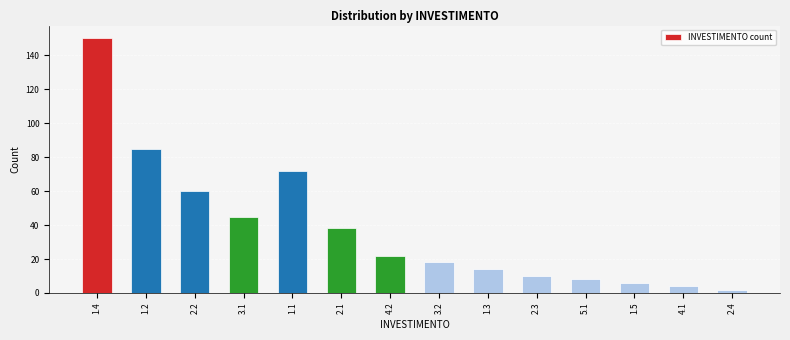

Reading left to right, list all the values displayed in this chart.

150	85	60	45	72	38	22	18	14	10	8	6	4	2